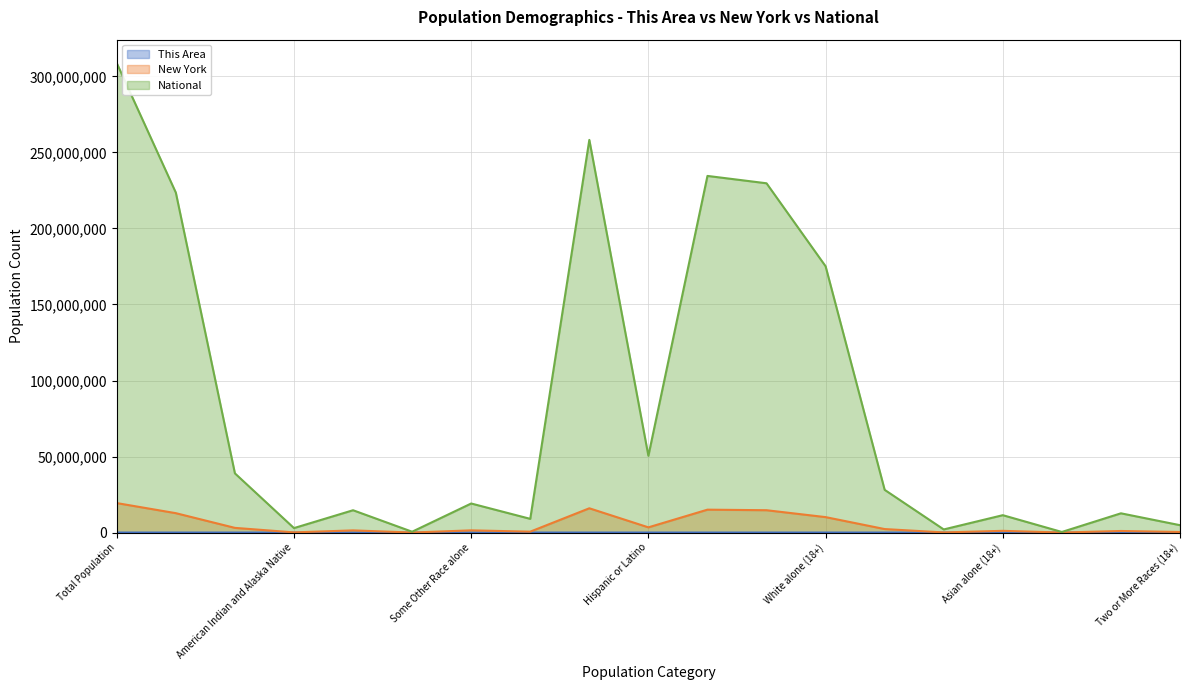

How many lines are shown in the chart?

3